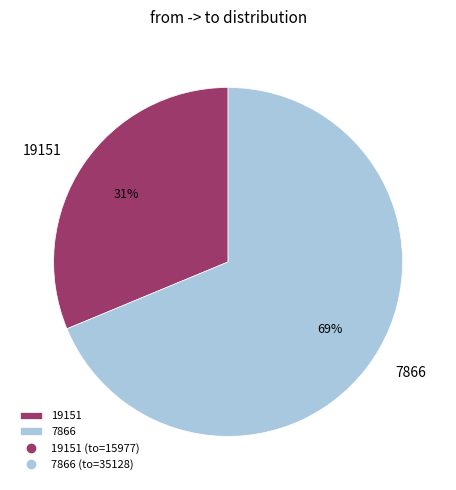

Which category has the smallest portion of the pie?

19151